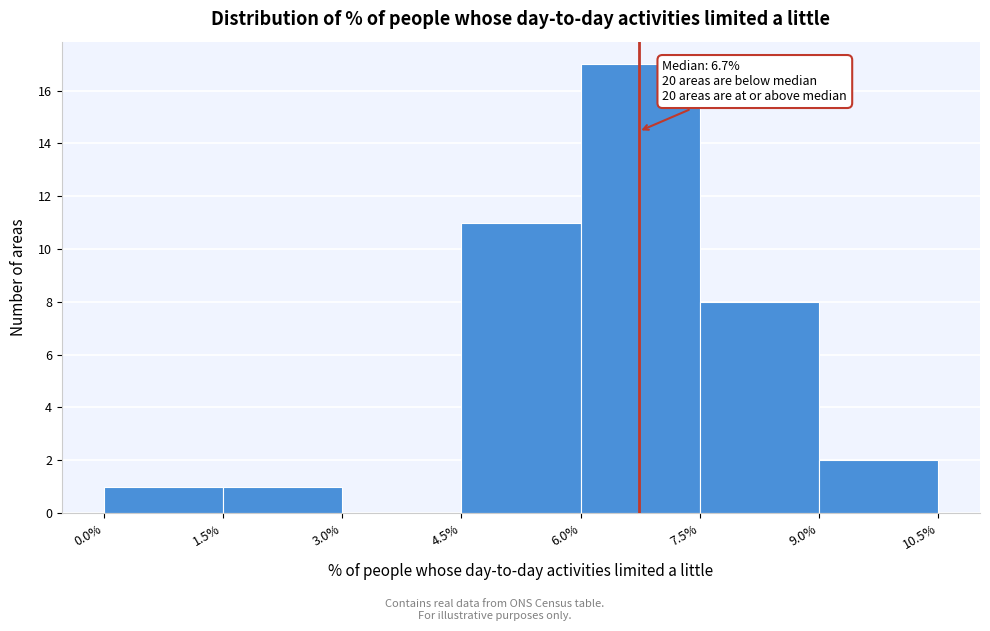

Which range on the x-axis has the tallest bar?

6.0% to 7.5%